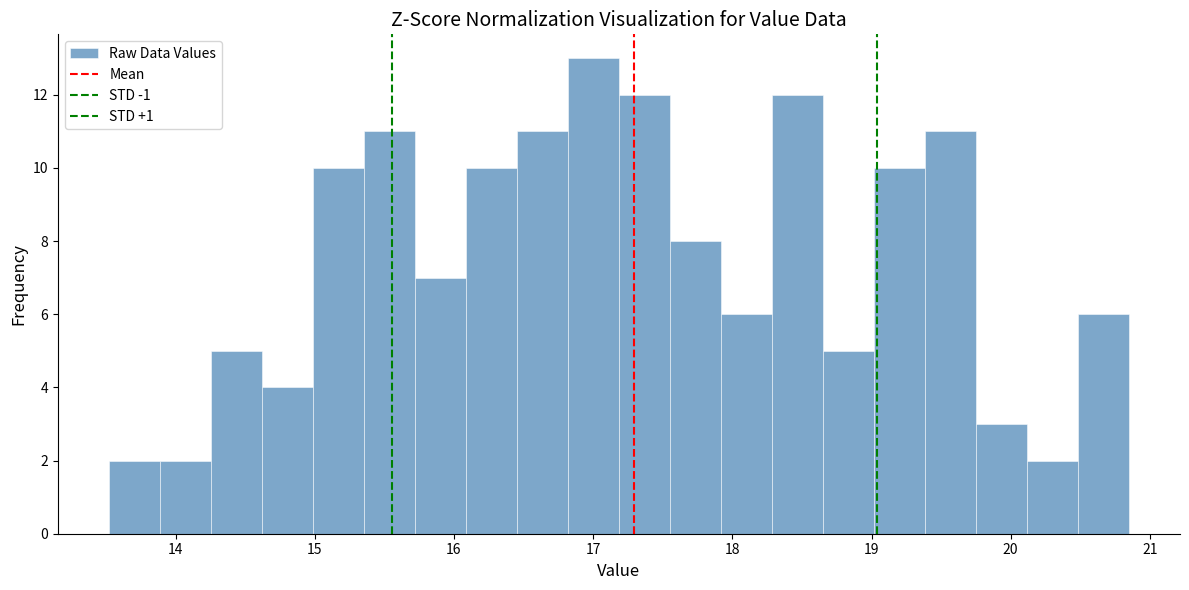

Read against the x-axis, roughly where is the centre of the tallest bar?

17.0